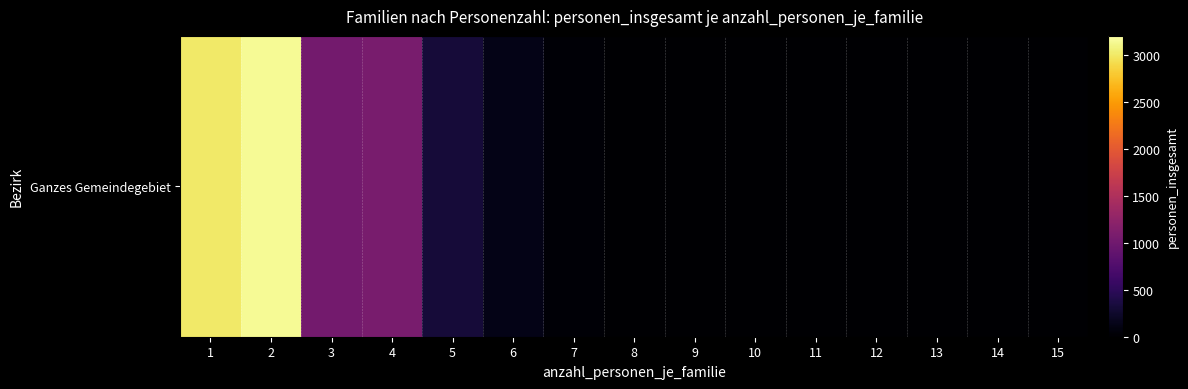

Rank the categories by value from lowest to highest.

8, 11, 12, 13, 14, 15, 9, 10, 7, 6, 5, 3, 4, 1, 2